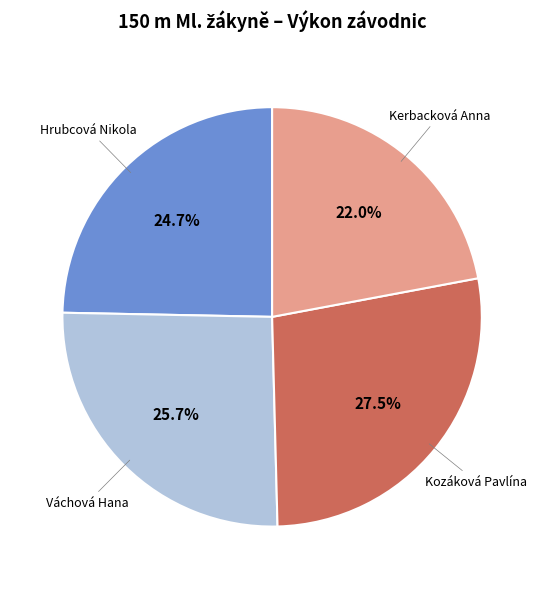

What percentage is the Hrubcová Nikola slice, to the nearest percent?

25%